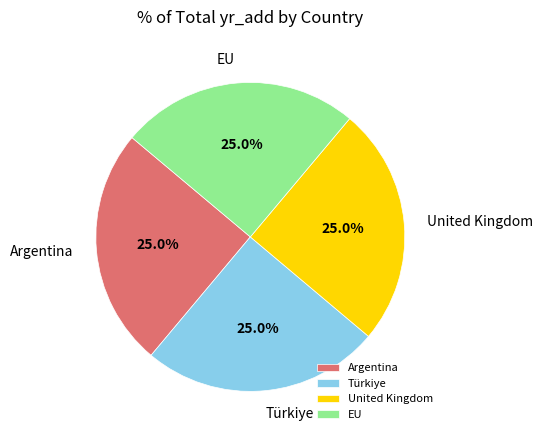

To the nearest percent, what percentage of the pie is Türkiye?

25%